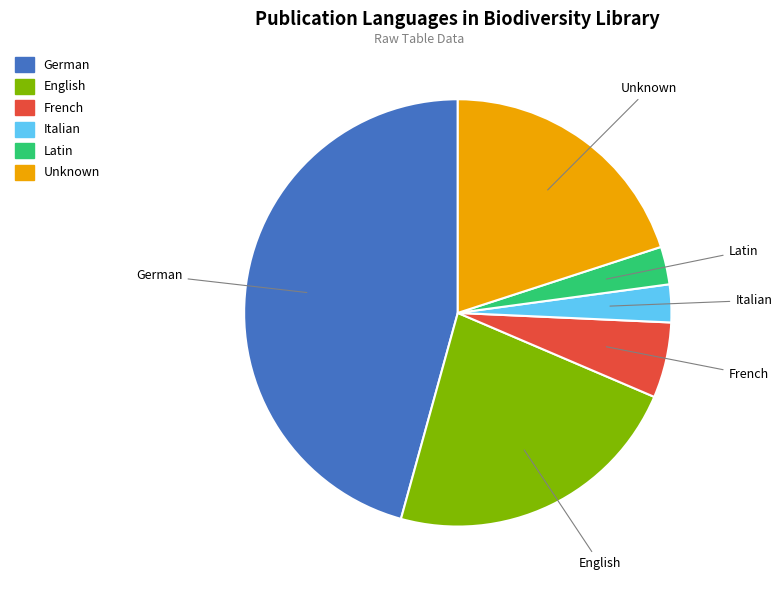

Is there a majority slice in this chart?

No